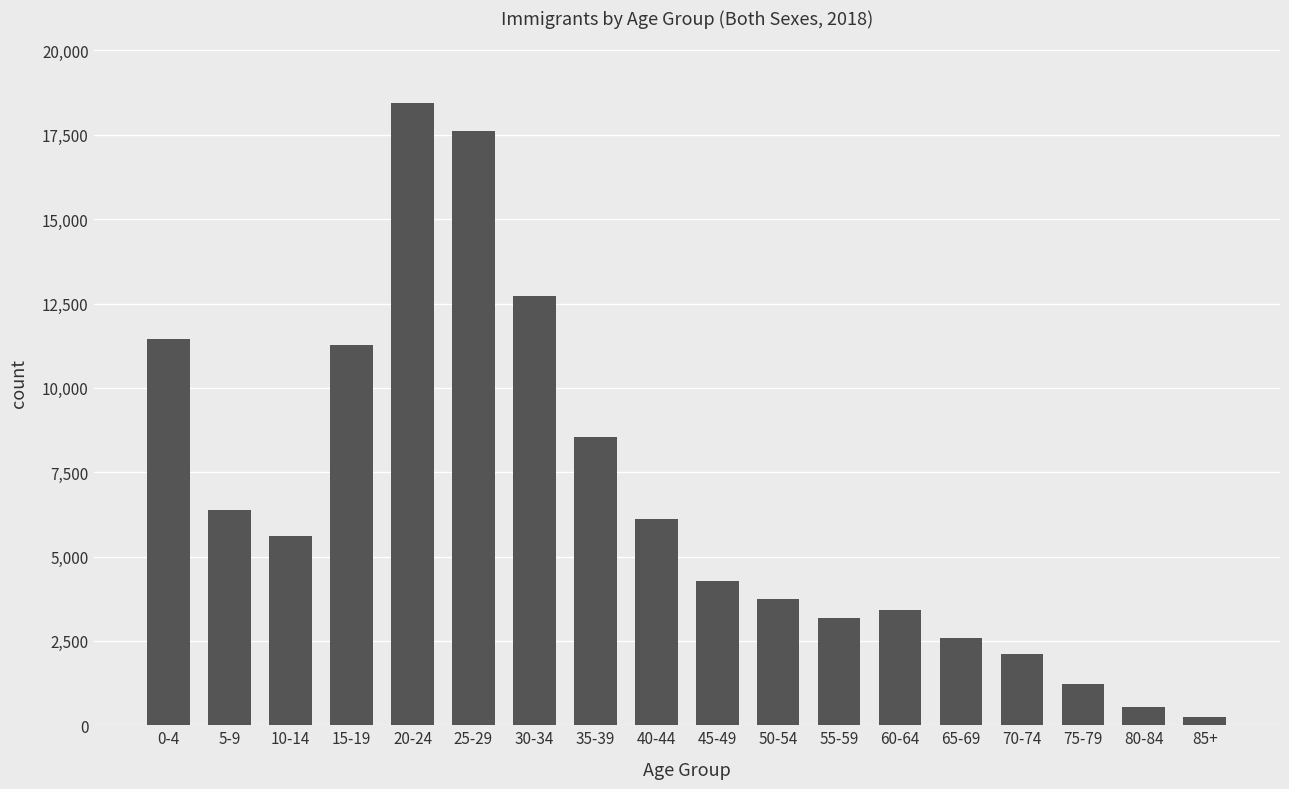

Reading left to right, list all the values displayed in this chart.

0-4=11453	5-9=6380	10-14=5620	15-19=11259	20-24=18454	25-29=17606	30-34=12735	35-39=8552	40-44=6124	45-49=4281	50-54=3730	55-59=3182	60-64=3408	65-69=2586	70-74=2112	75-79=1220	80-84=534	85+=253